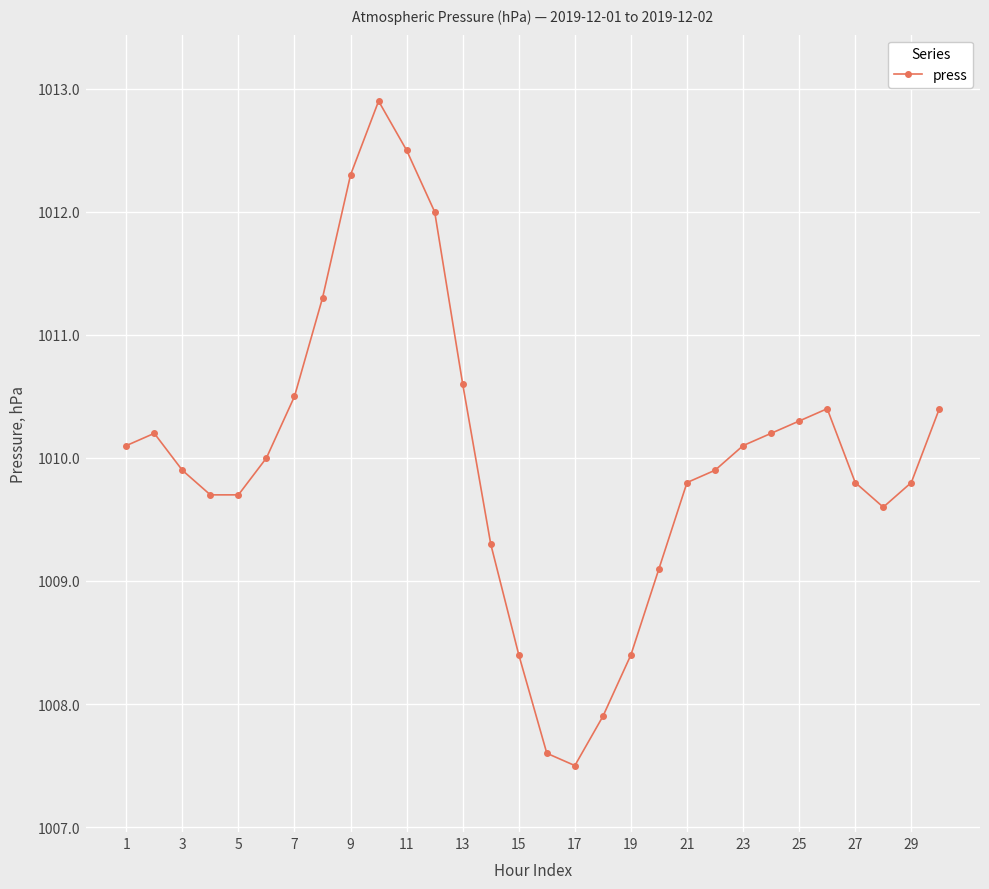

True or false: the data has more than 1 interior local peaks.

True